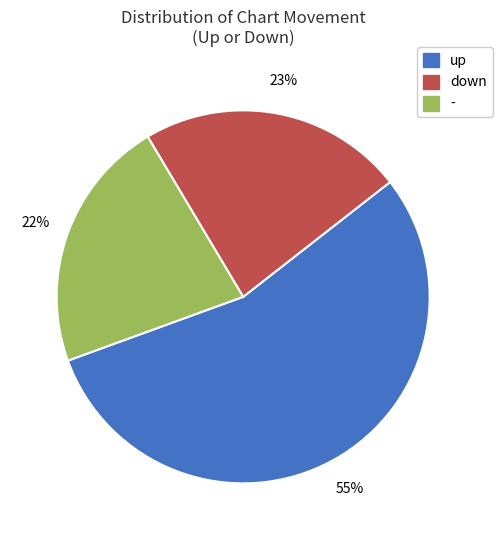

What is the largest slice in the pie chart?

up